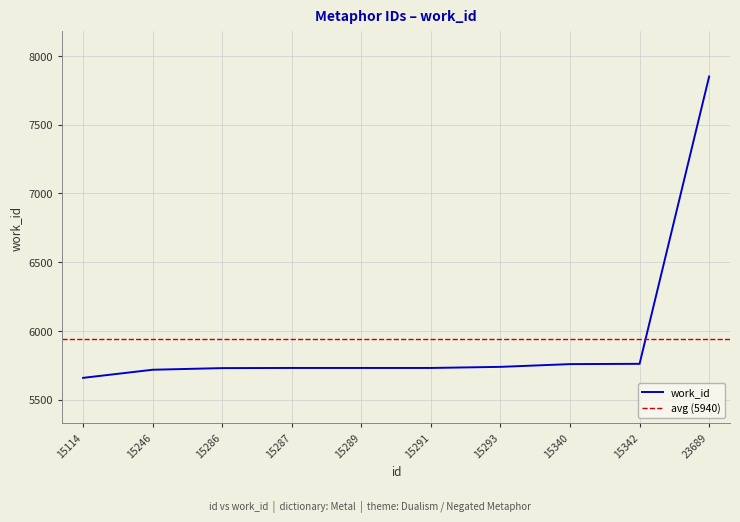

What is the average value?

5940